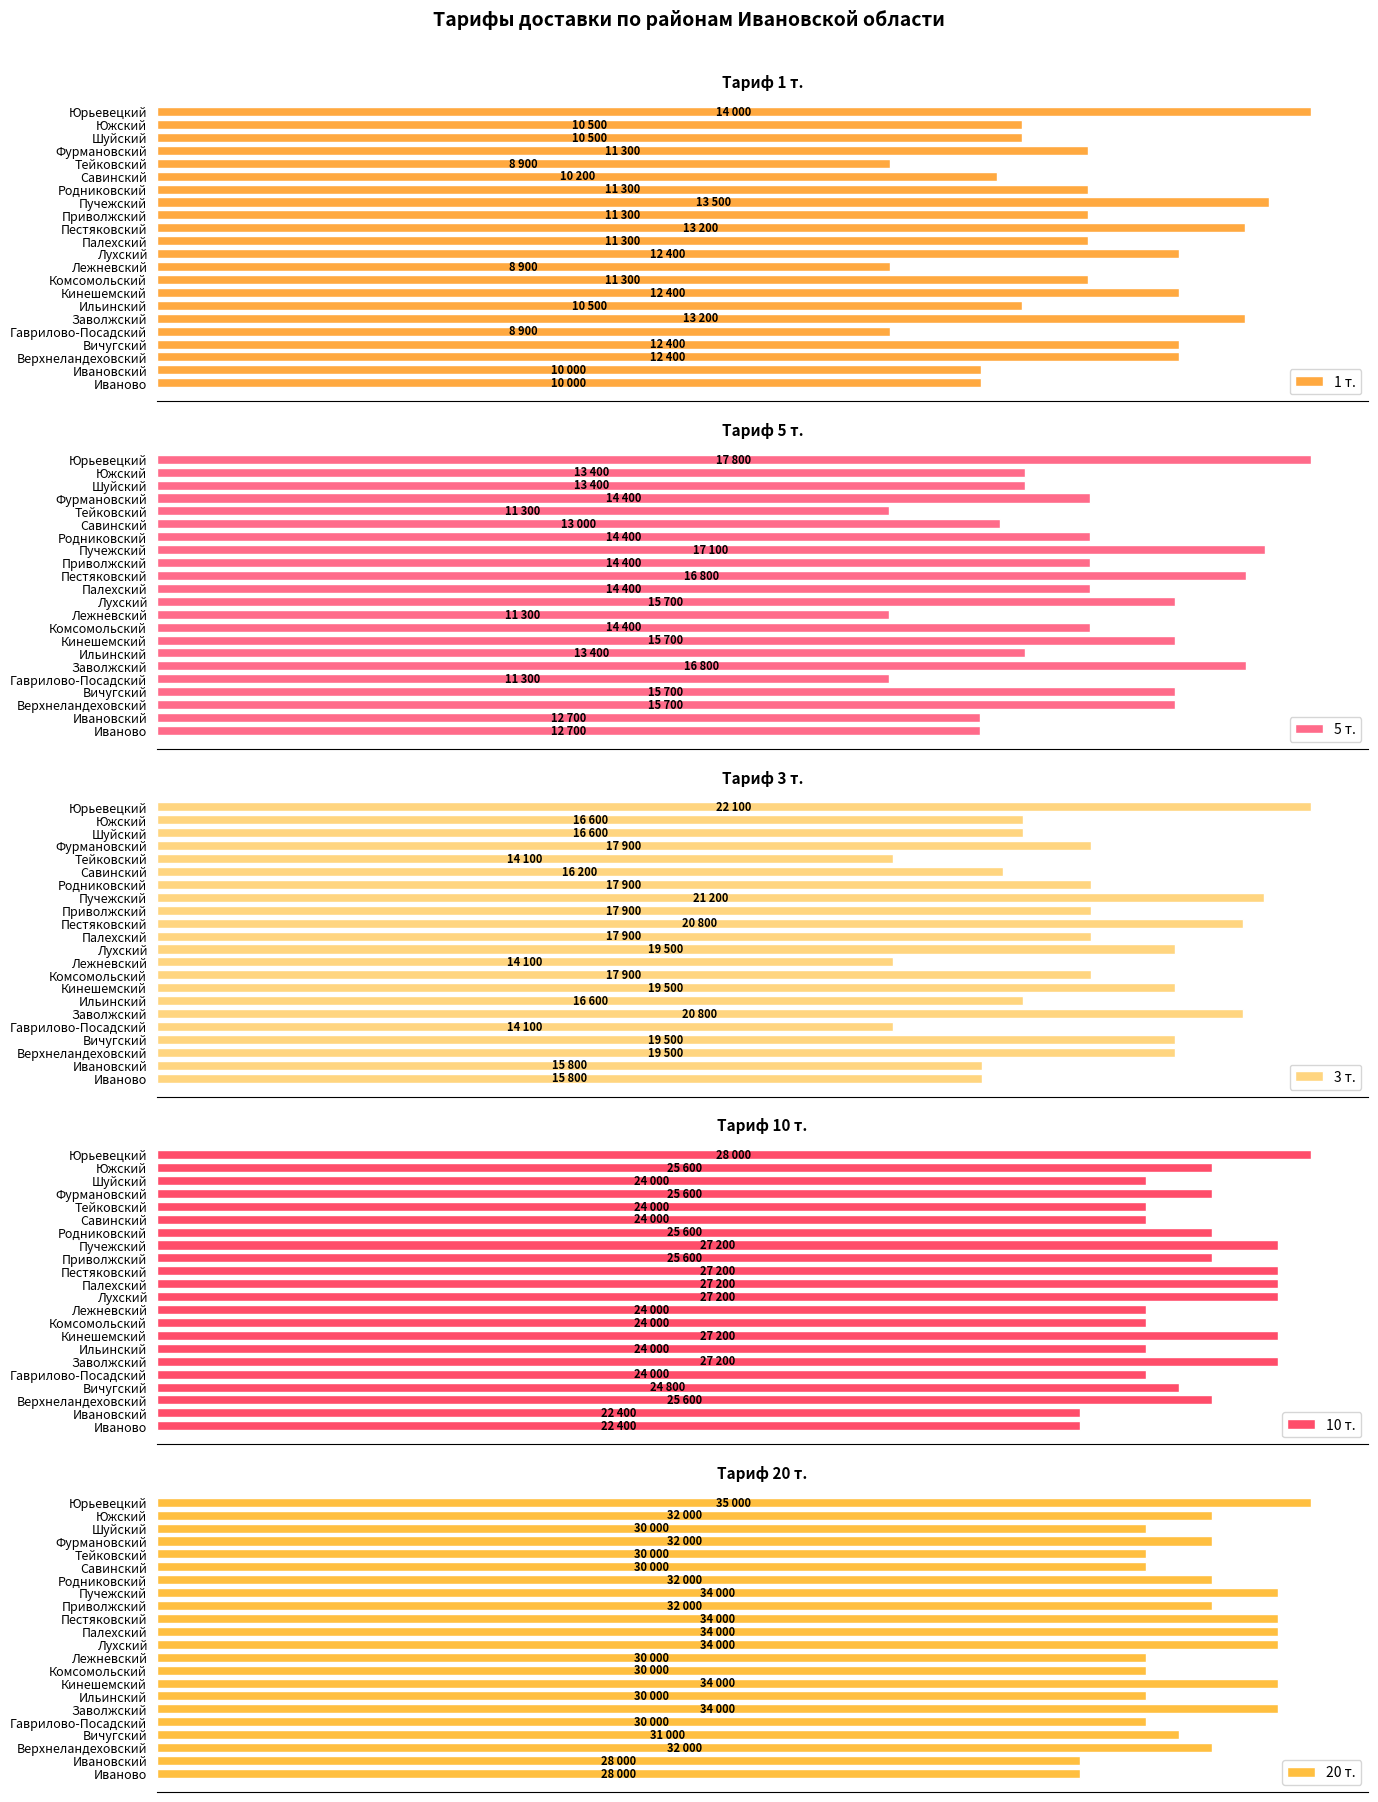

Between Заволжский and Верхнеландеховский, which is larger?

Заволжский